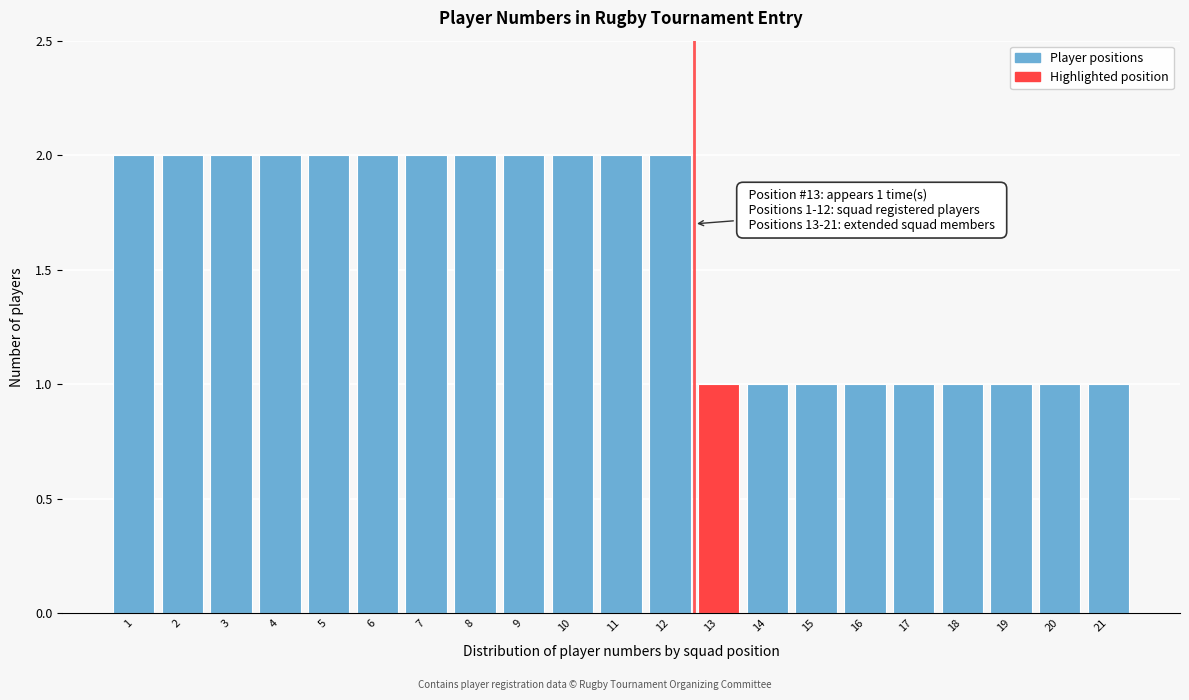

Reading right to left, extract all data points from this chart.

21=1	20=1	19=1	18=1	17=1	16=1	15=1	14=1	13=1	12=2	11=2	10=2	9=2	8=2	7=2	6=2	5=2	4=2	3=2	2=2	1=2